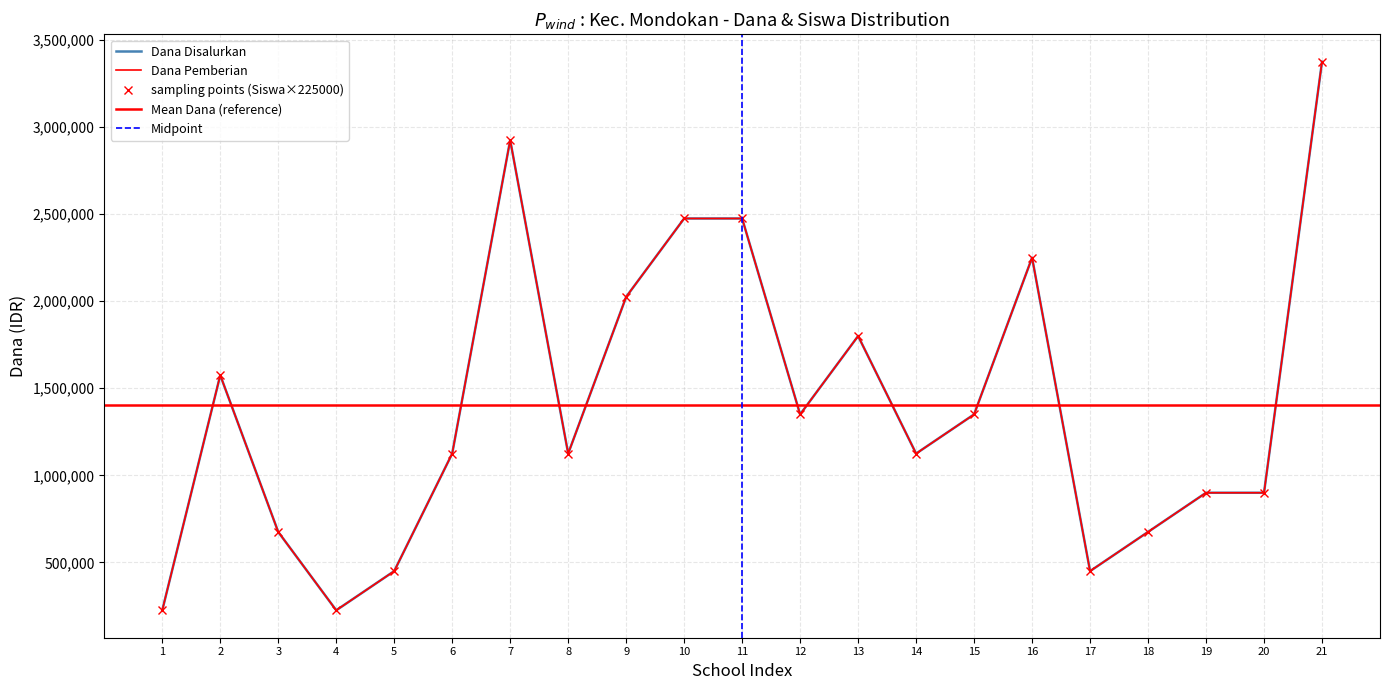

True or false: Dana Pemberian has a value of 1125000 at 6.

True